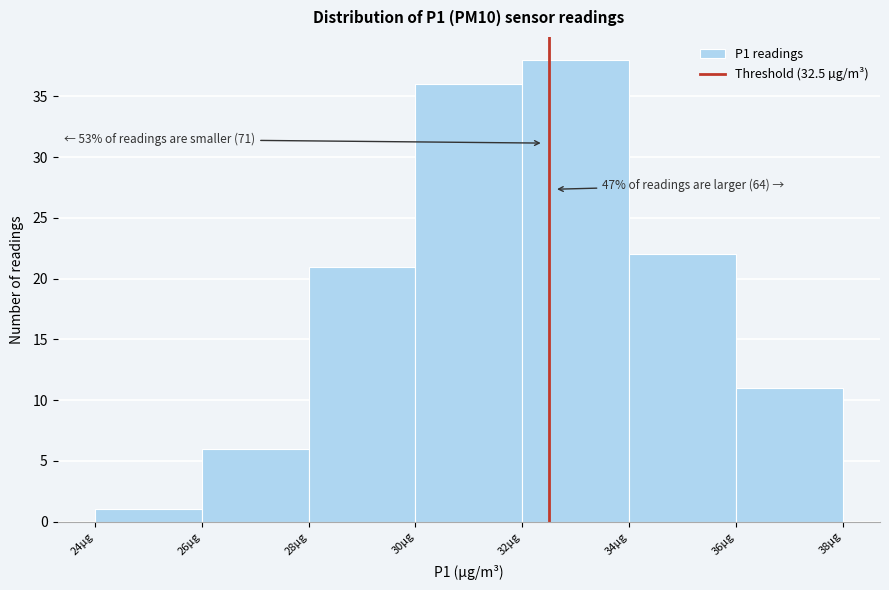

Which range on the x-axis has the tallest bar?

32 to 34